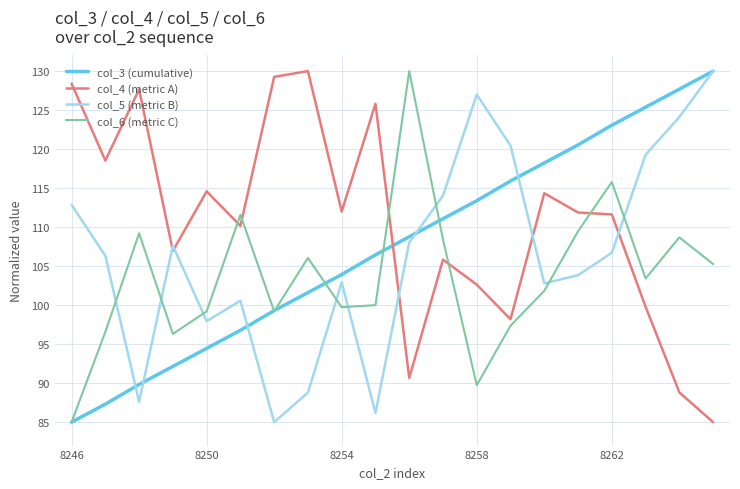

Which series ends up on top after the final intersection of col_5 (metric B) and col_6 (metric C)?

col_5 (metric B)